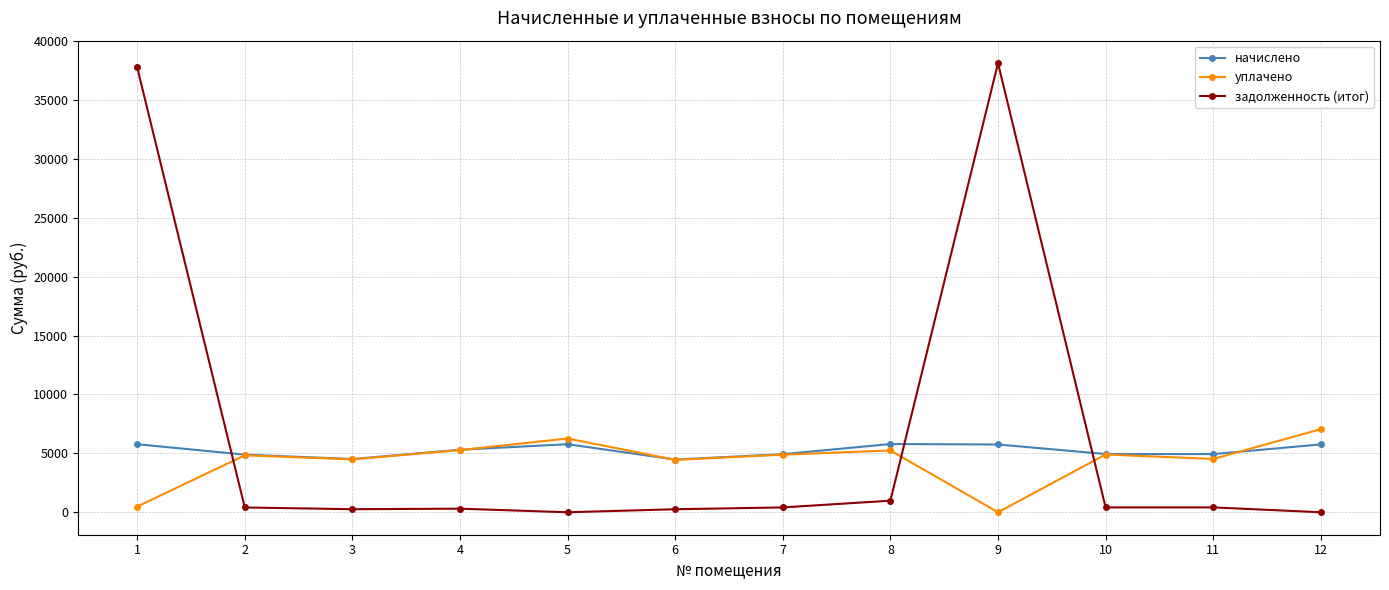

The value of задолженность (итог) at 12 is -15503.8. True or false?

False